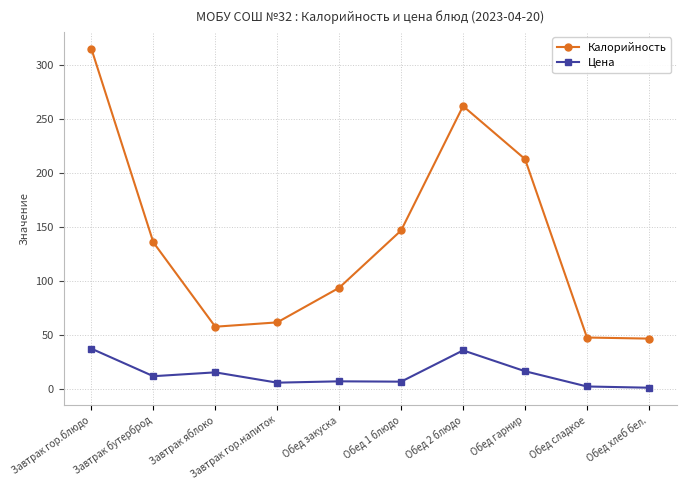

True or false: Цена has more than 0 points higher than both neighbors.

True